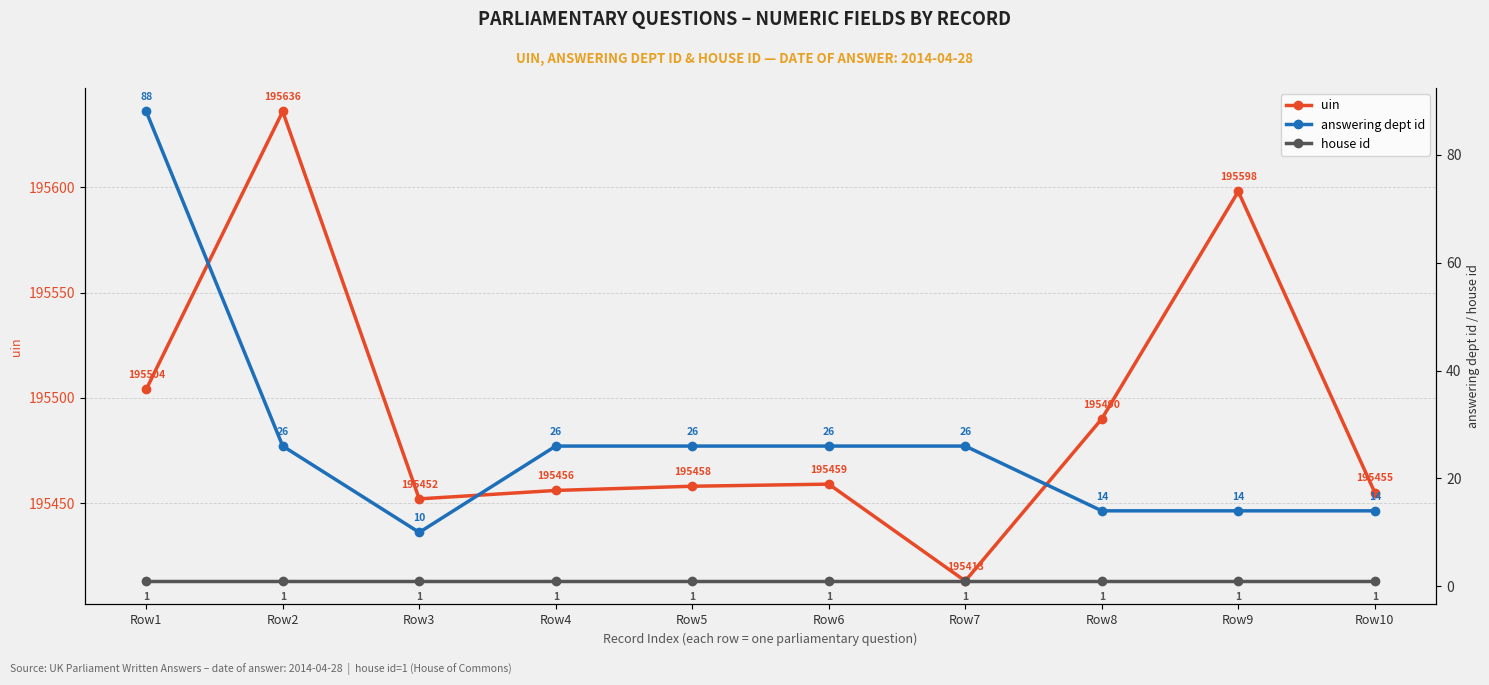

Does the chart display data point markers on the line(s)?

Yes